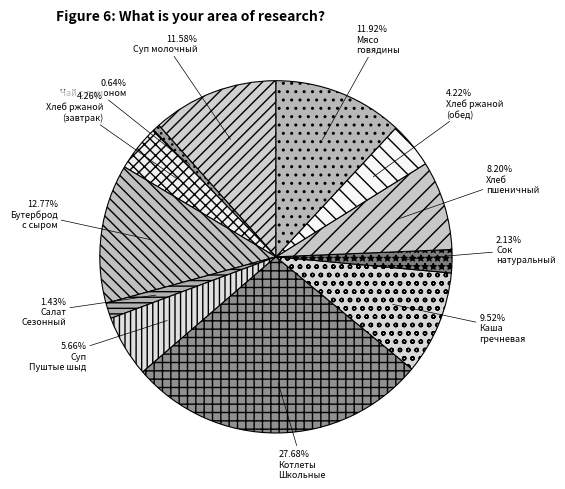

To the nearest percent, what is the difference between the largest and smallest slice percentages?

27%